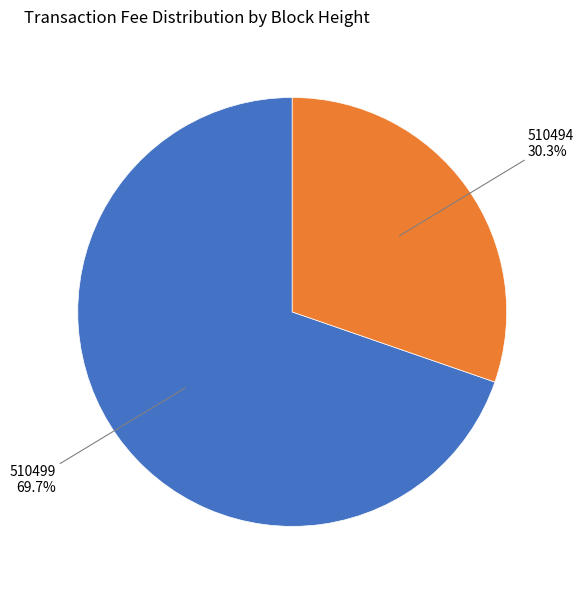

Which has a higher value, 510494 or 510499?

510499